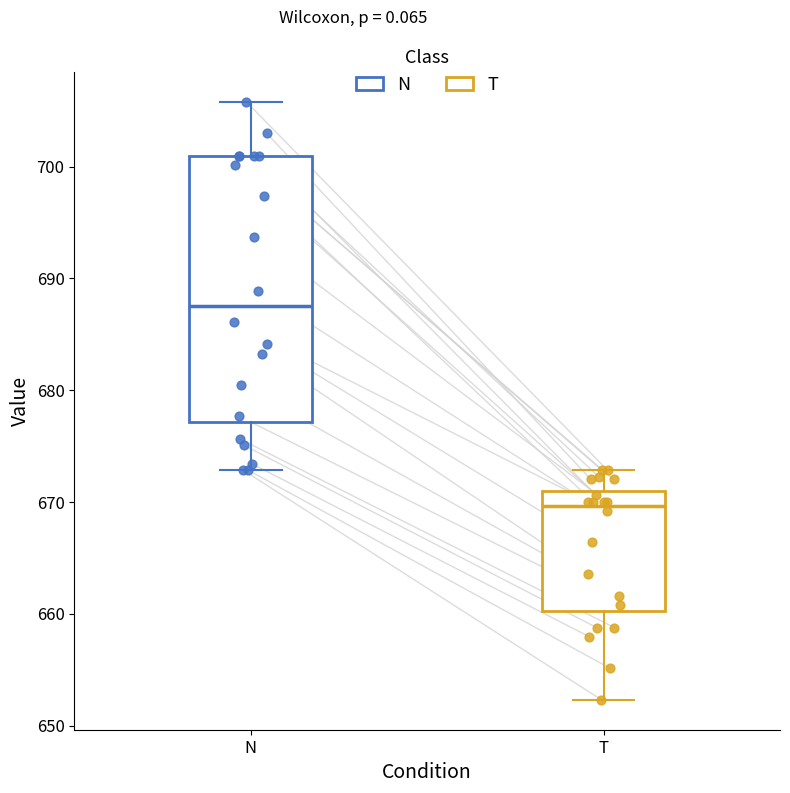

Reading left to right, transcribe this box plot: for each box, give where its median line is, the range the box spans, and where its two whiskers end, as read against the y-axis. The values are not printed on the chart, so give them approximately, as read against the axis.

N: median 688, box 677 to 701, whiskers 673 to 706
T: median 670, box 660 to 671, whiskers 652 to 673